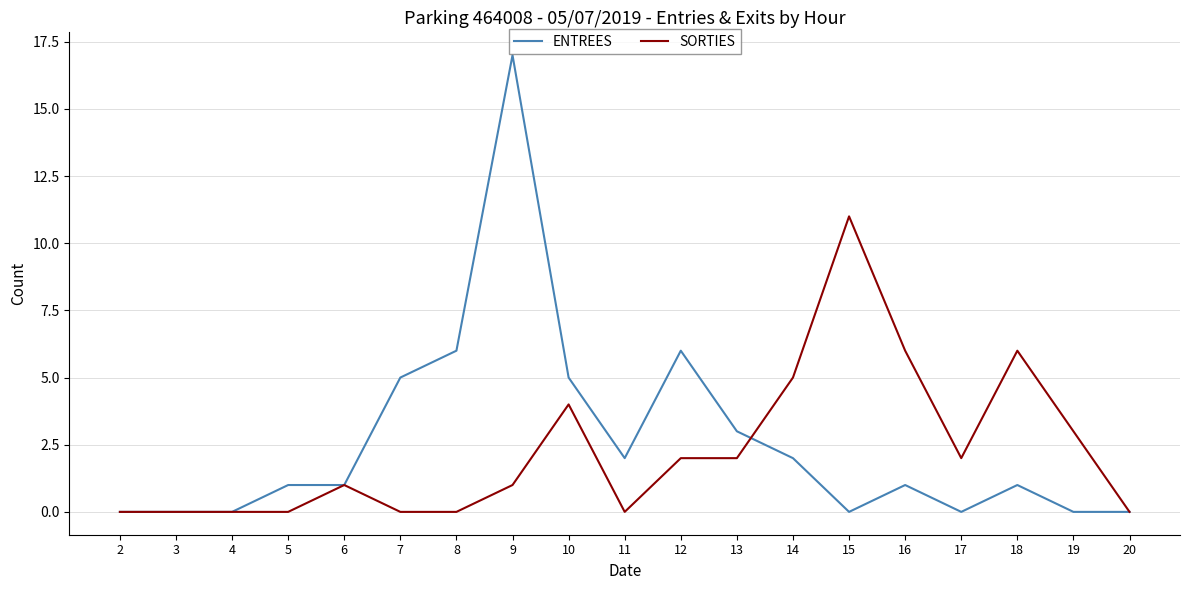

What is the spread (max minus min) of values at 17?

2